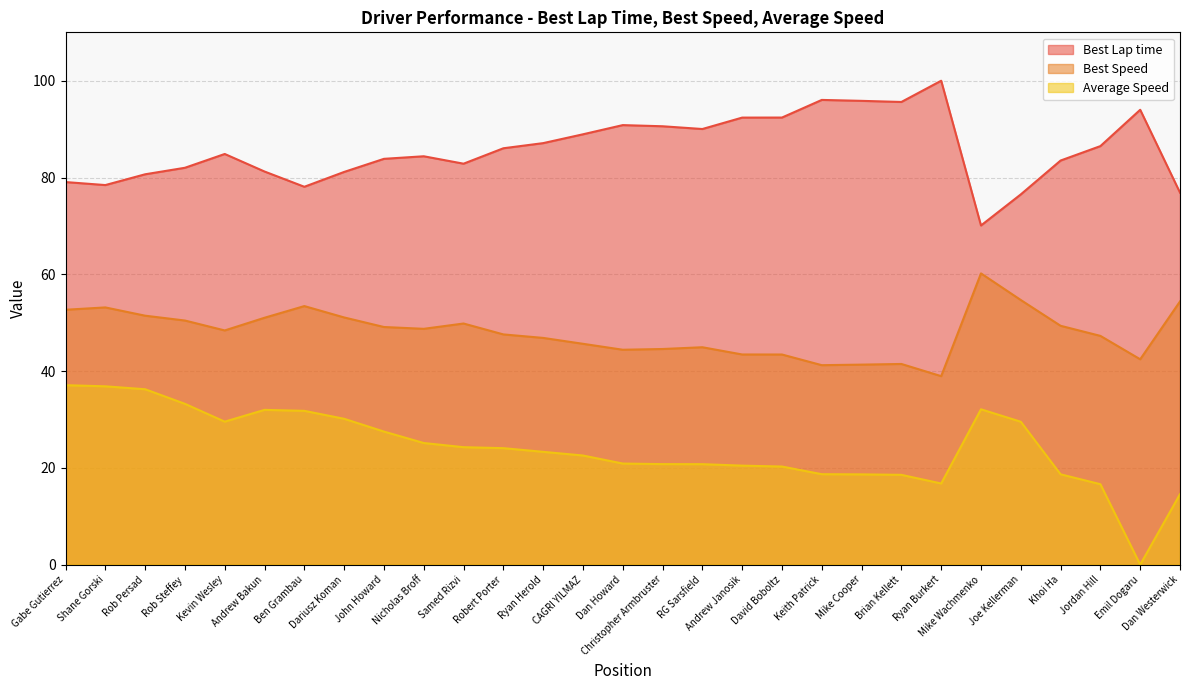

Read the Average Speed value at Christopher Armbruster.

20.8